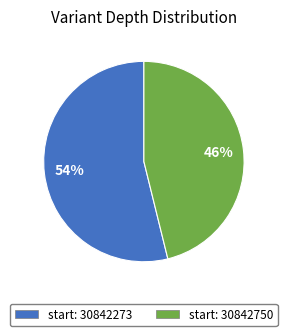

To the nearest percent, what is the difference between the largest and smallest slice percentages?

8%